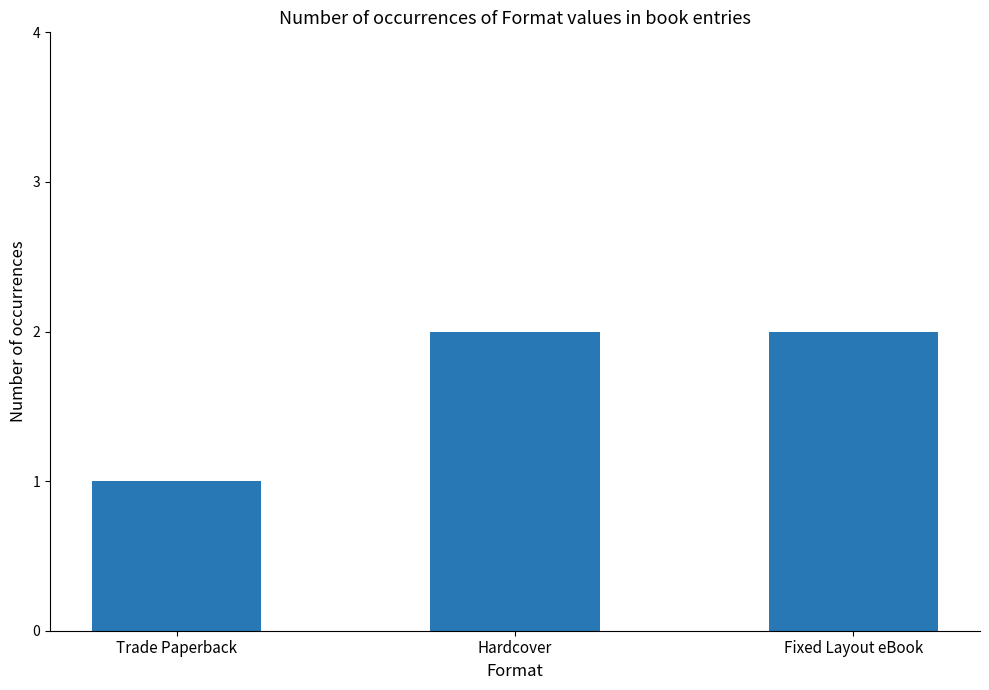

How many values are between 1 and 2?

3